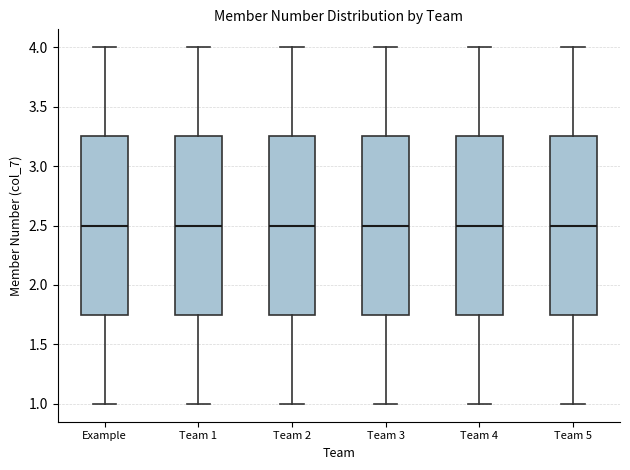

Reading left to right, read every box against the y-axis: the position of its median line, the range the box covers, and the ends of its whiskers. The values are not printed on the chart, so give them approximately, as read against the axis.

Example: median 2.50, box 1.75 to 3.25, whiskers 1.00 to 4.00
Team 1: median 2.50, box 1.75 to 3.25, whiskers 1.00 to 4.00
Team 2: median 2.50, box 1.75 to 3.25, whiskers 1.00 to 4.00
Team 3: median 2.50, box 1.75 to 3.25, whiskers 1.00 to 4.00
Team 4: median 2.50, box 1.75 to 3.25, whiskers 1.00 to 4.00
Team 5: median 2.50, box 1.75 to 3.25, whiskers 1.00 to 4.00